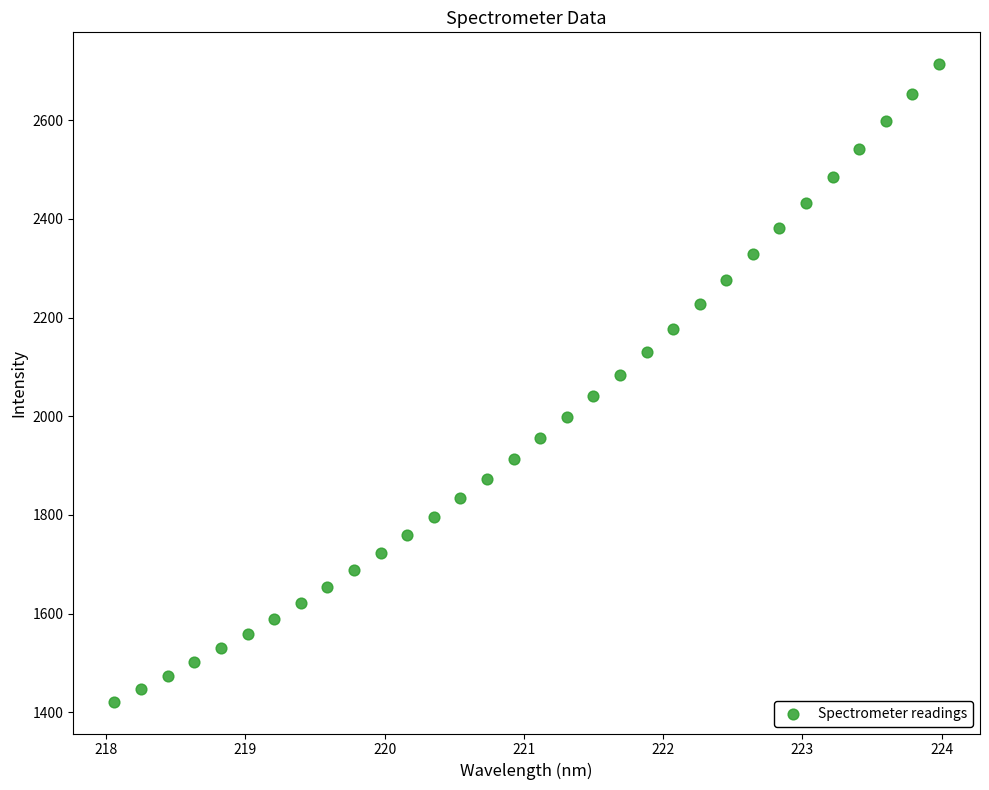

What is the range of Y values (max minus min)?

1291.5